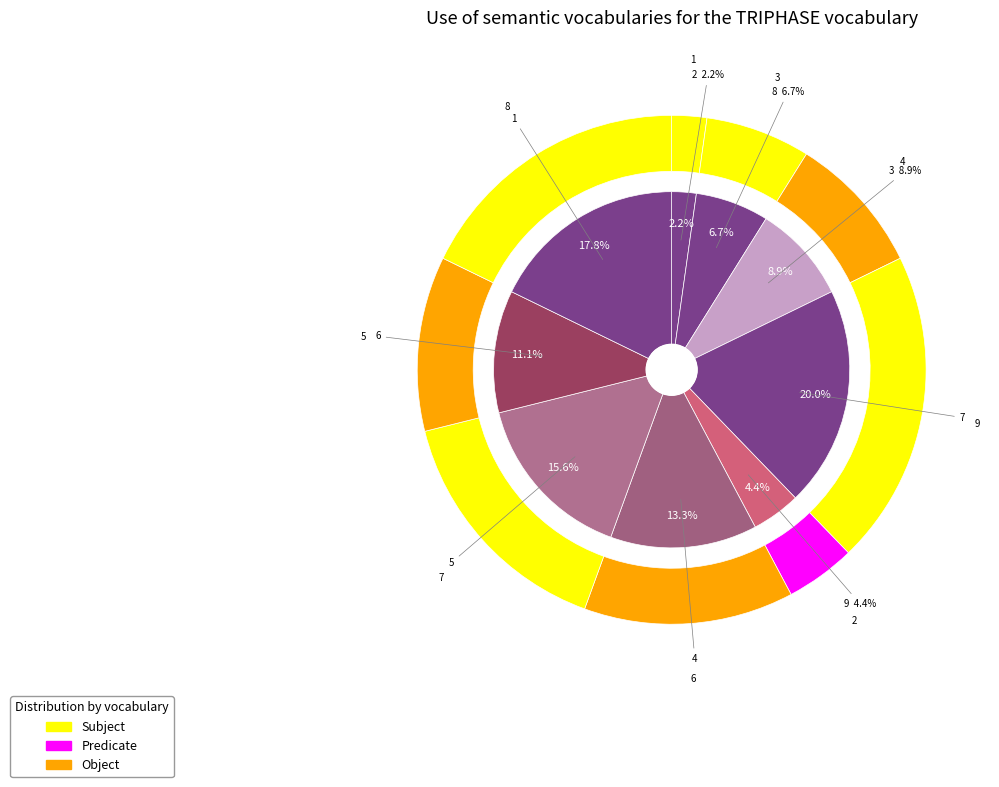

What is the smallest slice in the pie chart?

2